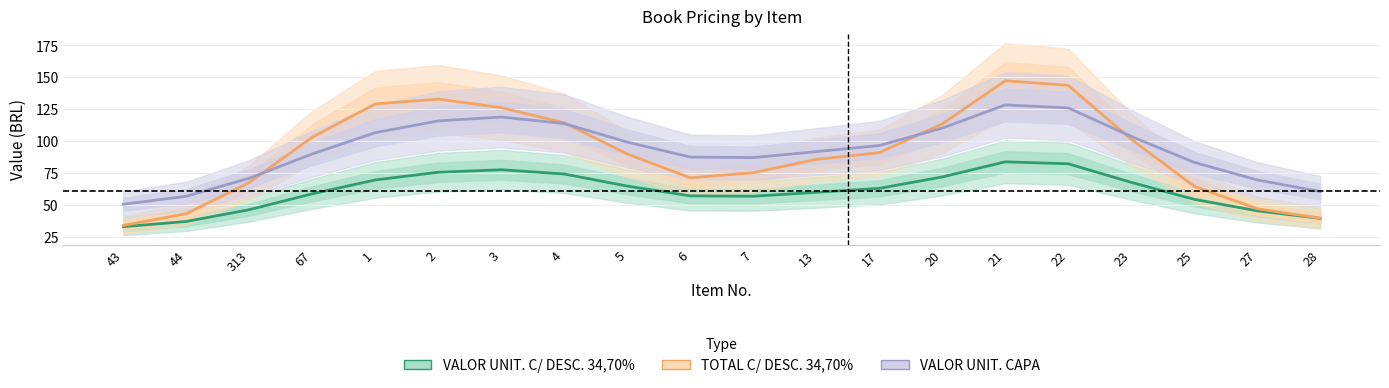

Is the value of VALOR UNIT. CAPA at 6 greater than the value of VALOR UNIT. C/ DESC. 34,70% at 6?

Yes